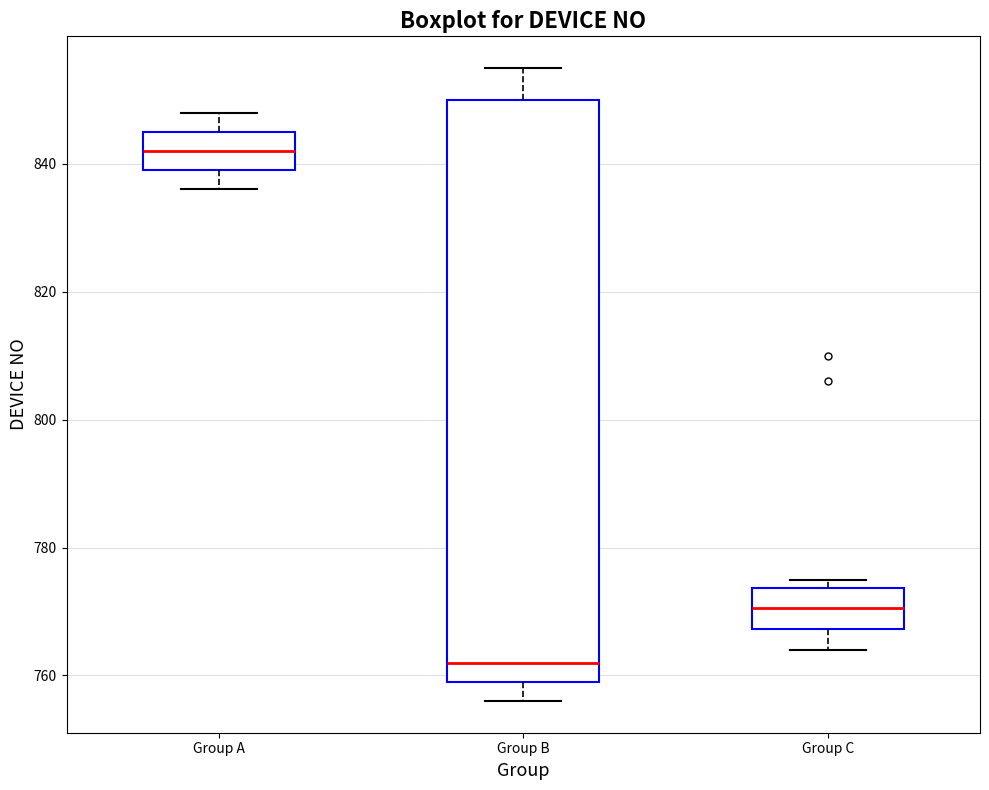

Which box's median line is the highest?

Group A